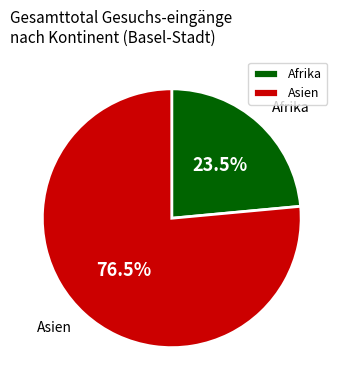

Is Asien the majority of the pie?

Yes